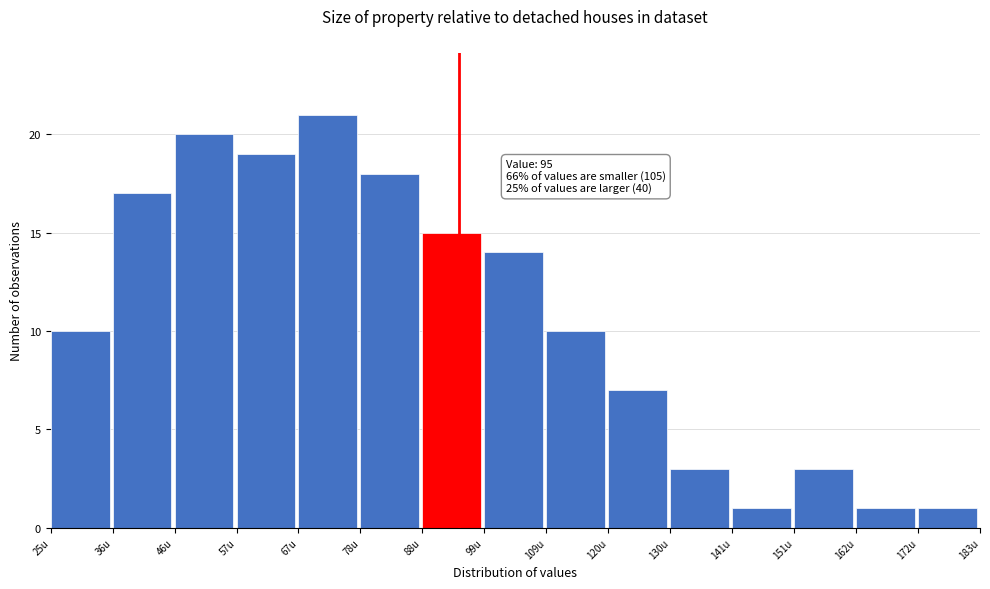

Over which range of the x-axis is the bar tallest?

68 to 78